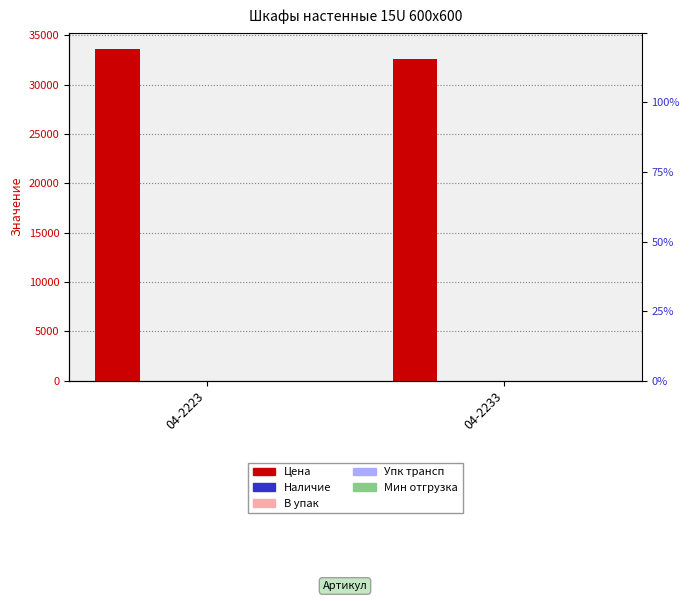

How many groups of bars are there?

2